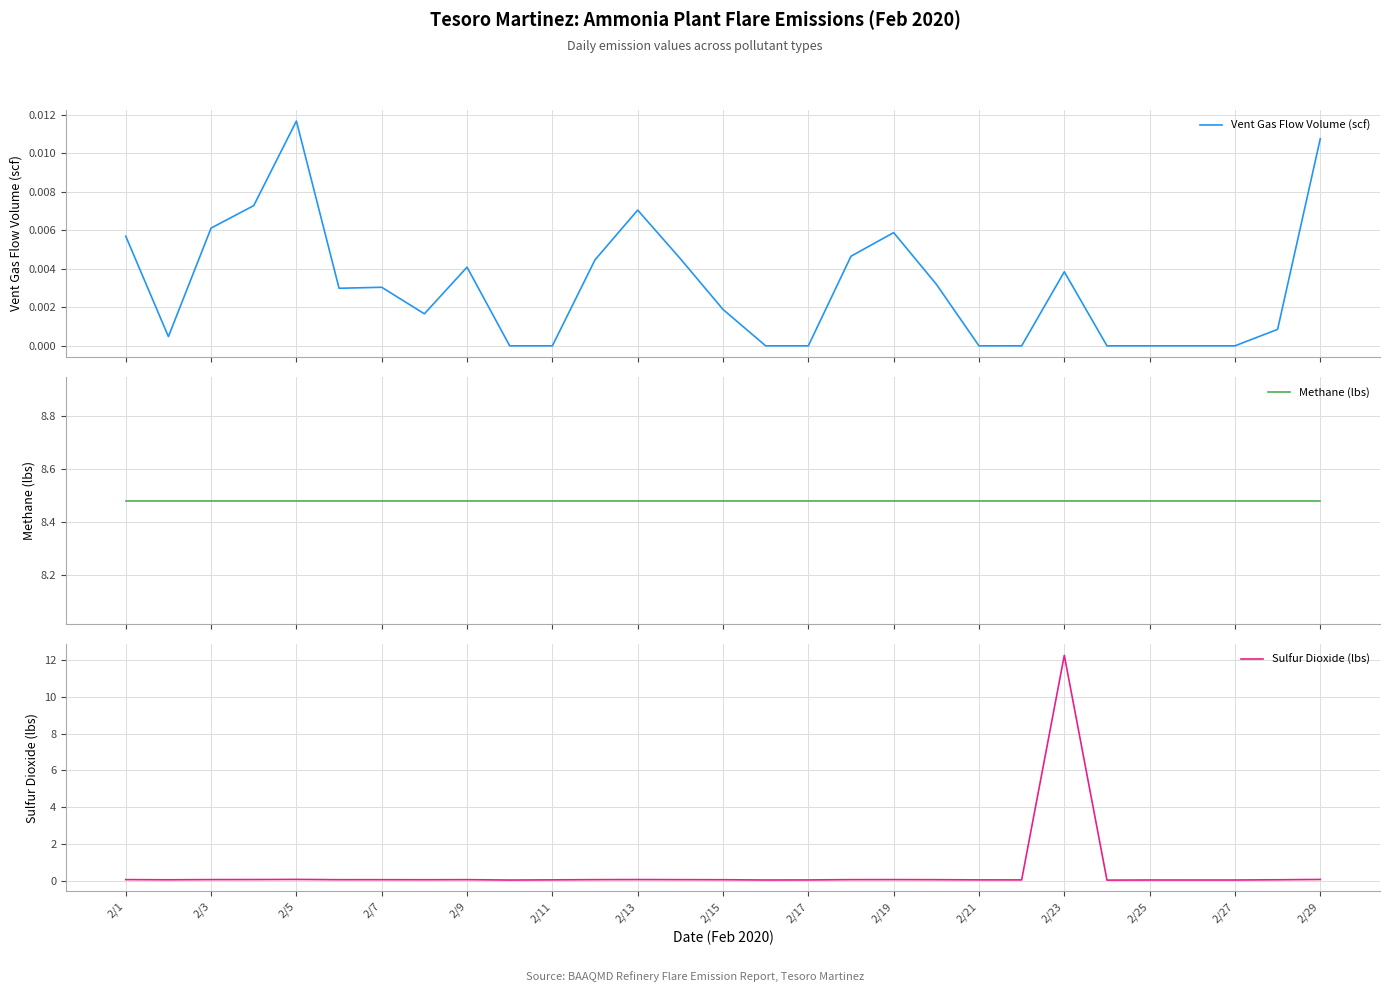

True or false: Sulfur Dioxide (lbs) has a value of 0.1 at 2/5.

True